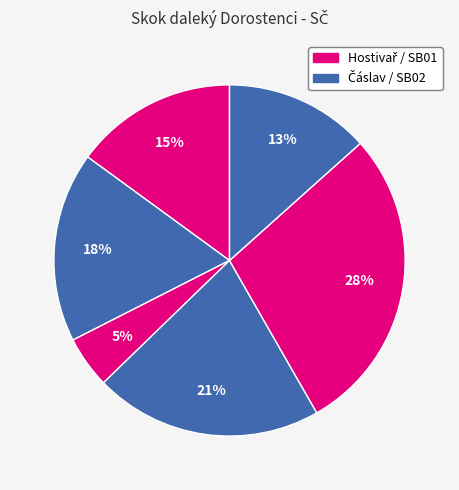

Count the number of slices in the pie.

6